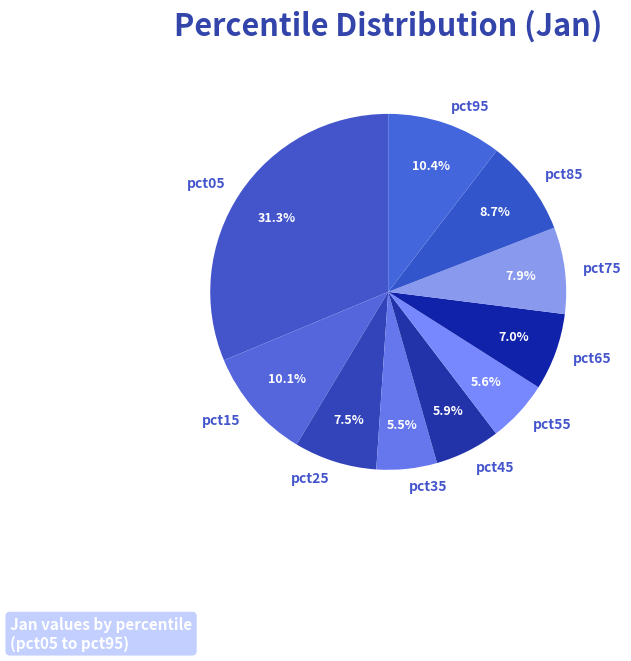

Which has a higher value, pct35 or pct05?

pct05